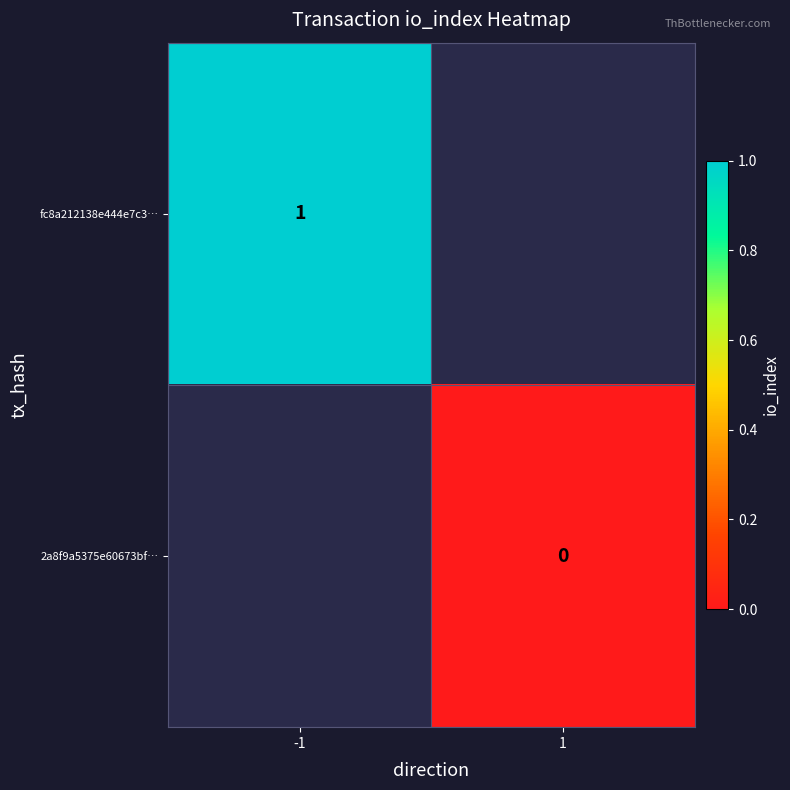

What is the greatest value displayed?

1.0